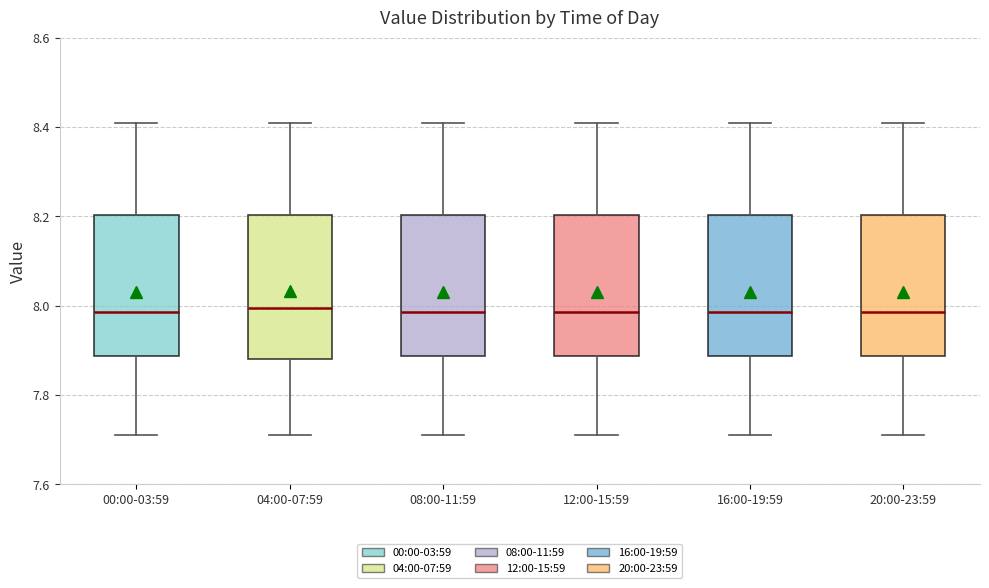

Reading left to right, transcribe this box plot: for each box, give where its median line is, the range the box spans, and where its two whiskers end, as read against the y-axis. The values are not printed on the chart, so give them approximately, as read against the axis.

00:00-03:59: median 7.98, box 7.88 to 8.20, whiskers 7.72 to 8.42
04:00-07:59: median 8.00, box 7.88 to 8.20, whiskers 7.72 to 8.42
08:00-11:59: median 7.98, box 7.88 to 8.20, whiskers 7.72 to 8.42
12:00-15:59: median 7.98, box 7.88 to 8.20, whiskers 7.72 to 8.42
16:00-19:59: median 7.98, box 7.88 to 8.20, whiskers 7.72 to 8.42
20:00-23:59: median 7.98, box 7.88 to 8.20, whiskers 7.72 to 8.42